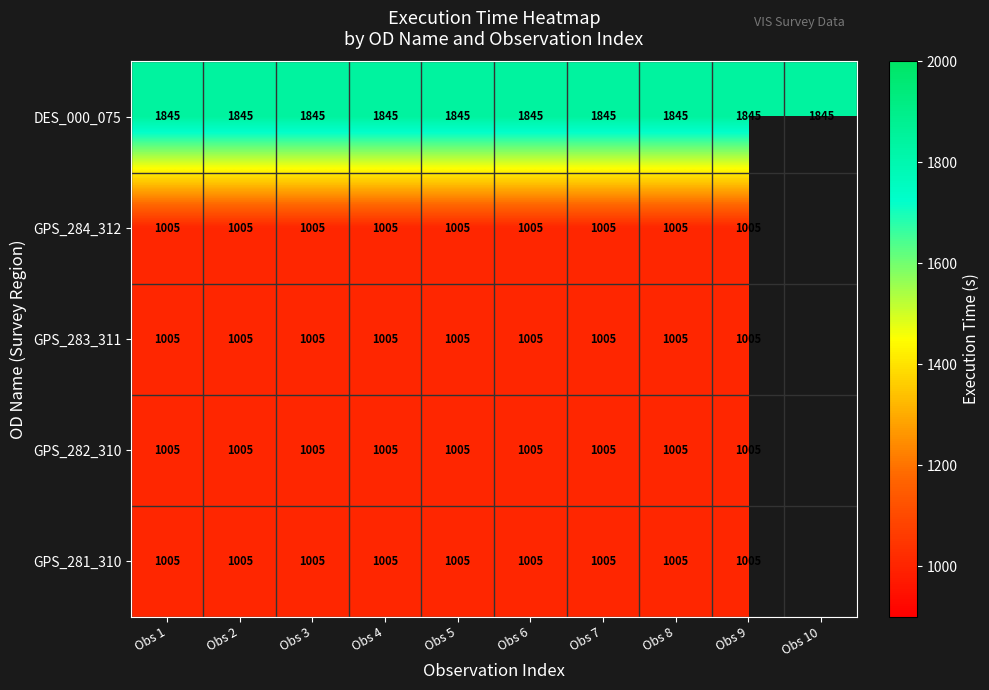

The GPS_284_312 series shows 1005 at Obs 1. True or false?

True